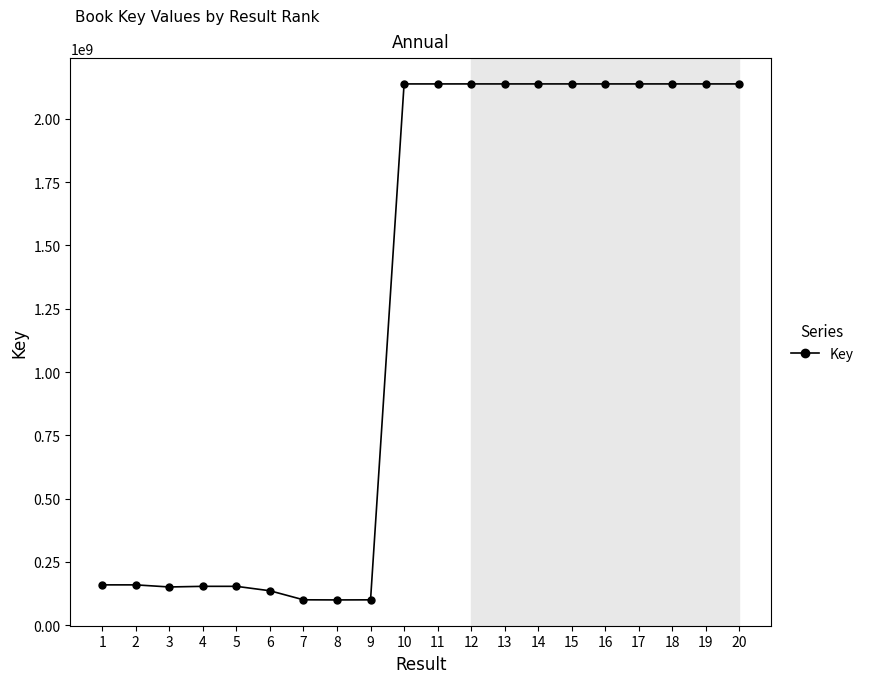

True or false: the data has more than 0 interior local peaks.

True